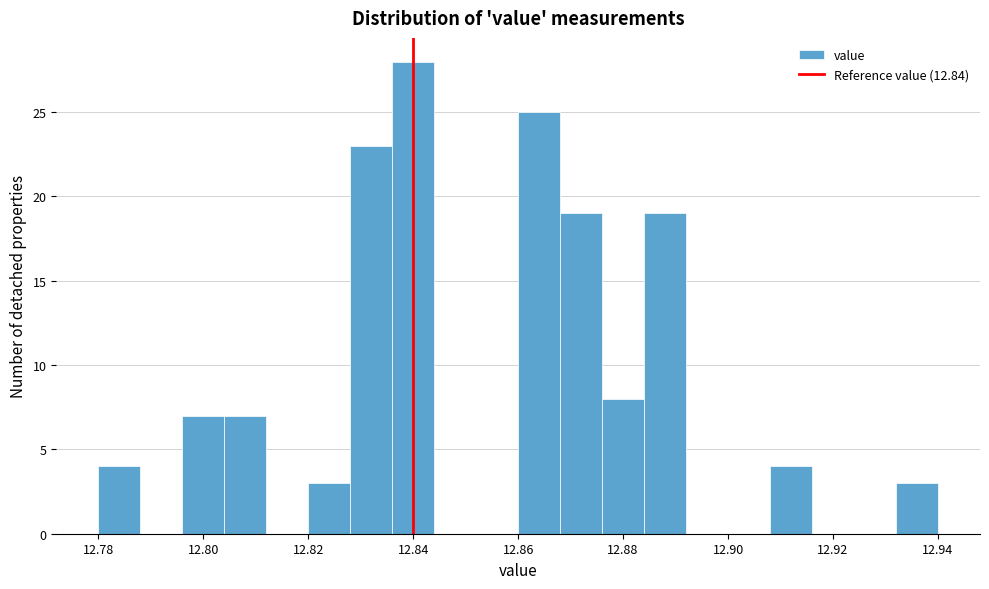

Reading left to right, list every bar in this chart as the range it spans on the x-axis followed by its height. The values are not printed on the chart, so give them approximately, as read against the axis.

12.780 to 12.788: 4
12.788 to 12.796: 0
12.796 to 12.804: 7
12.804 to 12.812: 7
12.812 to 12.820: 0
12.820 to 12.828: 3
12.828 to 12.836: 23
12.836 to 12.844: 28
12.844 to 12.852: 0
12.852 to 12.860: 0
12.860 to 12.868: 25
12.868 to 12.876: 19
12.876 to 12.884: 8
12.884 to 12.892: 19
12.892 to 12.900: 0
12.900 to 12.908: 0
12.908 to 12.916: 4
12.916 to 12.924: 0
12.924 to 12.932: 0
12.932 to 12.940: 3